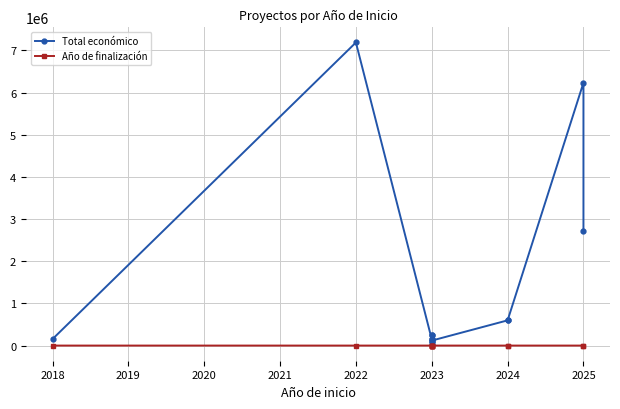

How many lines are shown in the chart?

2